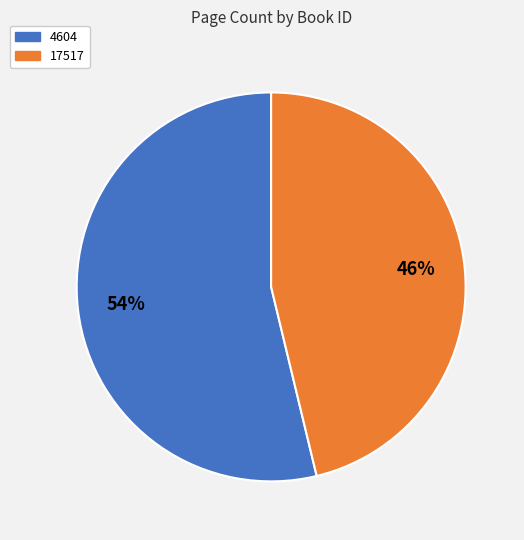

Count the number of slices in the pie.

2